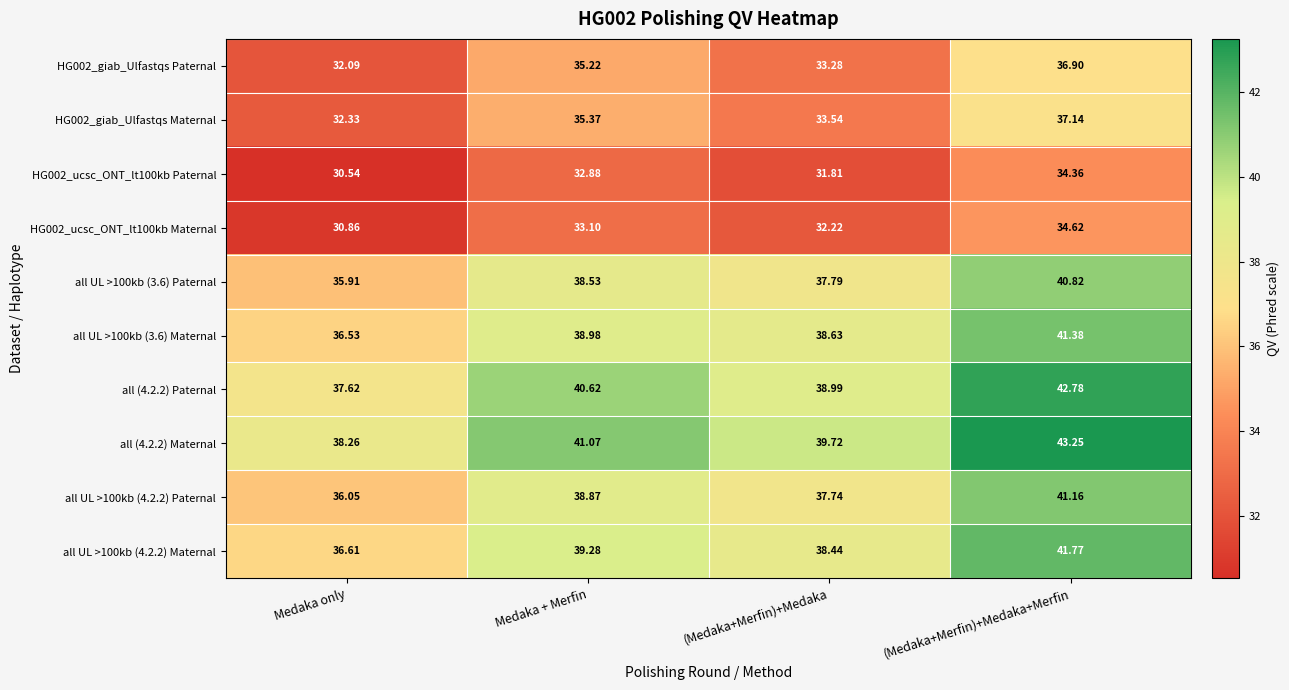

List the labels in order of all (4.2.2) Paternal value, largest first.

(Medaka+Merfin)+Medaka+Merfin, Medaka + Merfin, (Medaka+Merfin)+Medaka, Medaka only